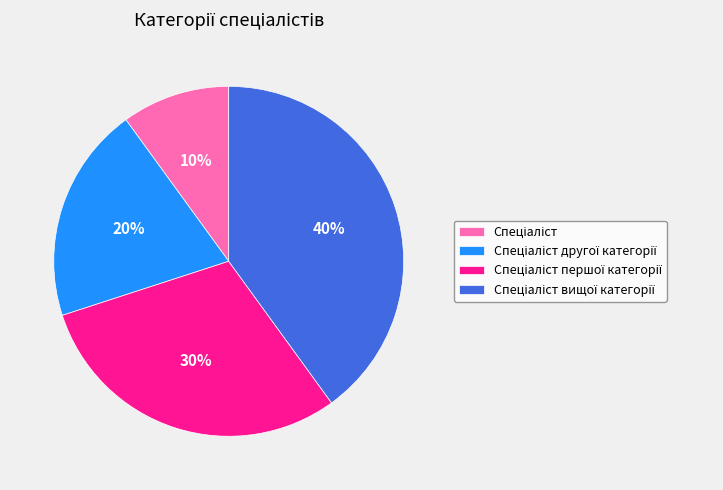

To the nearest percent, what is the average slice percentage?

25%